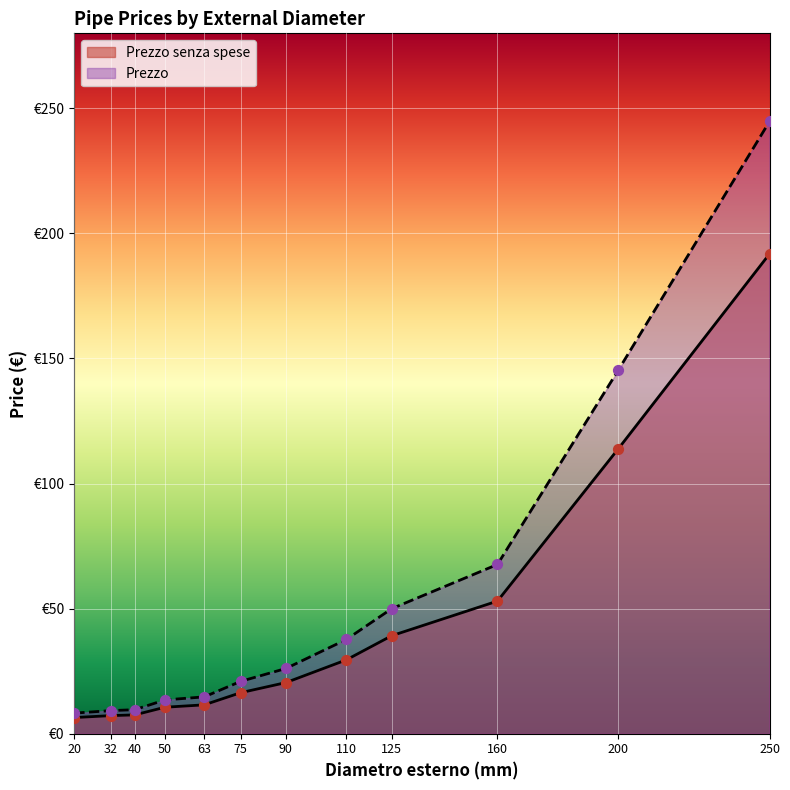

Which series contains the highest Y value?

Prezzo